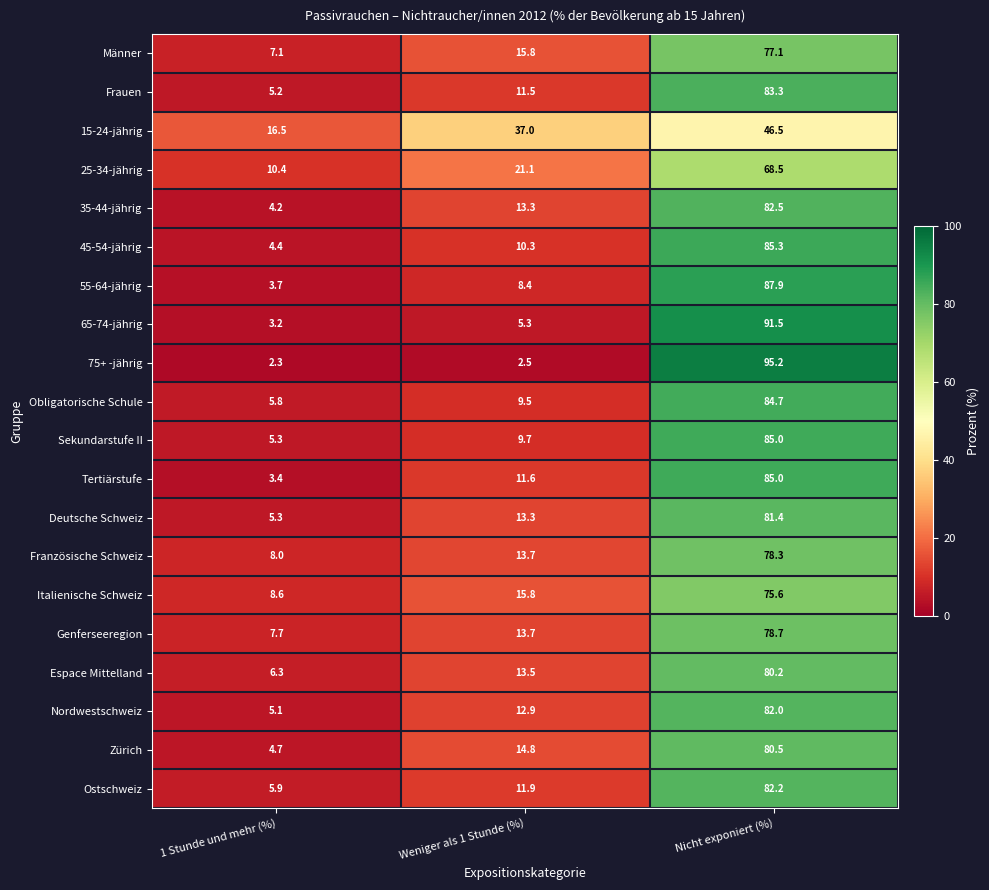

Which series has the largest range (max minus min)?

75+ -jährig